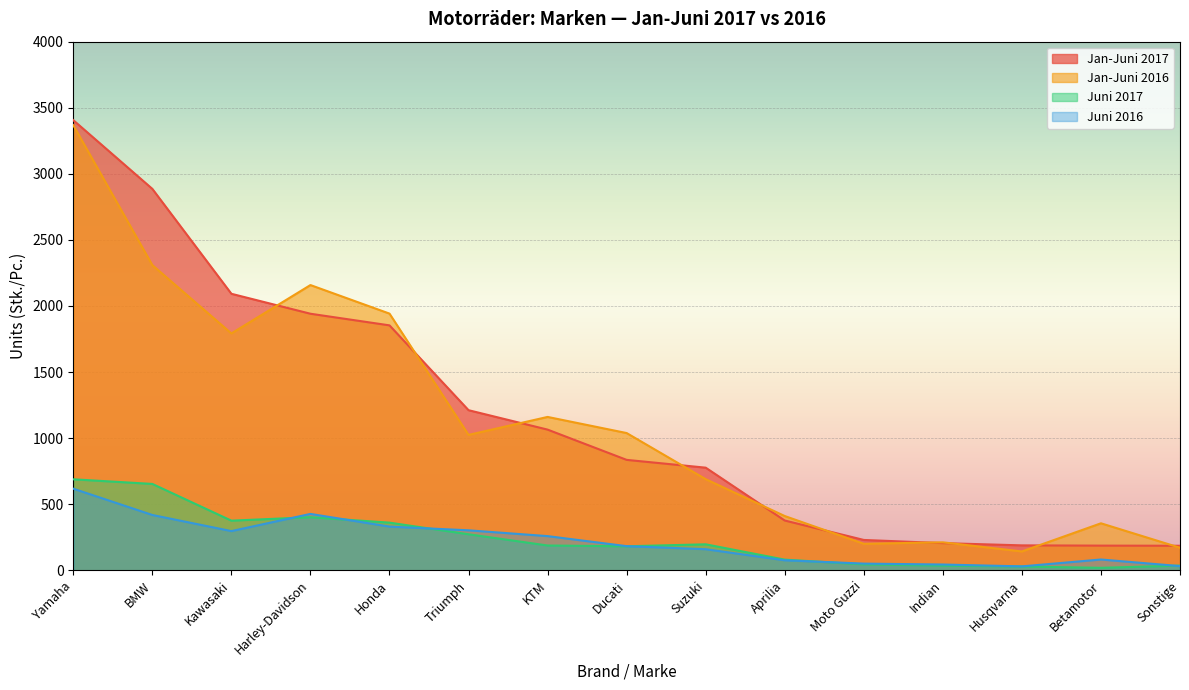

What are all the series names shown in the legend?

Jan-Juni 2017, Jan-Juni 2016, Juni 2017, Juni 2016